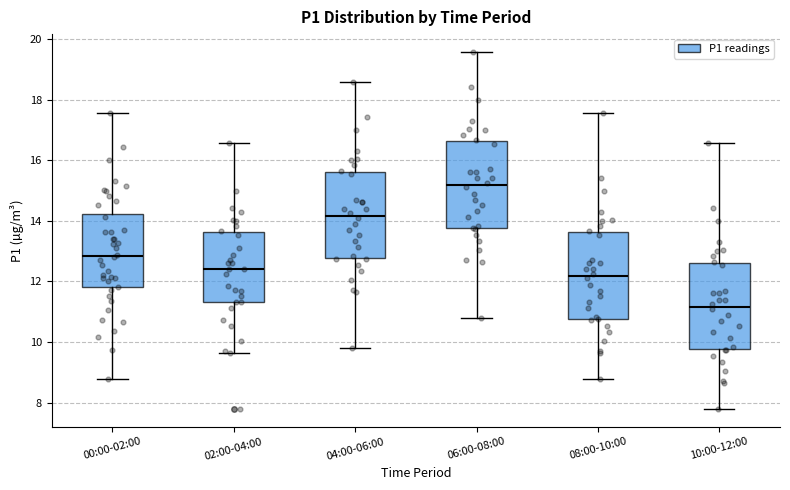

Reading left to right, read every box against the y-axis: the position of its median line, the range the box covers, and the ends of its whiskers. The values are not printed on the chart, so give them approximately, as read against the axis.

00:00-02:00: median 12.8, box 11.8 to 14.2, whiskers 8.8 to 17.6
02:00-04:00: median 12.4, box 11.4 to 13.6, whiskers 9.6 to 16.6
04:00-06:00: median 14.2, box 12.8 to 15.6, whiskers 9.8 to 18.6
06:00-08:00: median 15.2, box 13.8 to 16.6, whiskers 10.8 to 19.6
08:00-10:00: median 12.2, box 10.8 to 13.6, whiskers 8.8 to 17.6
10:00-12:00: median 11.2, box 9.8 to 12.6, whiskers 7.8 to 16.6